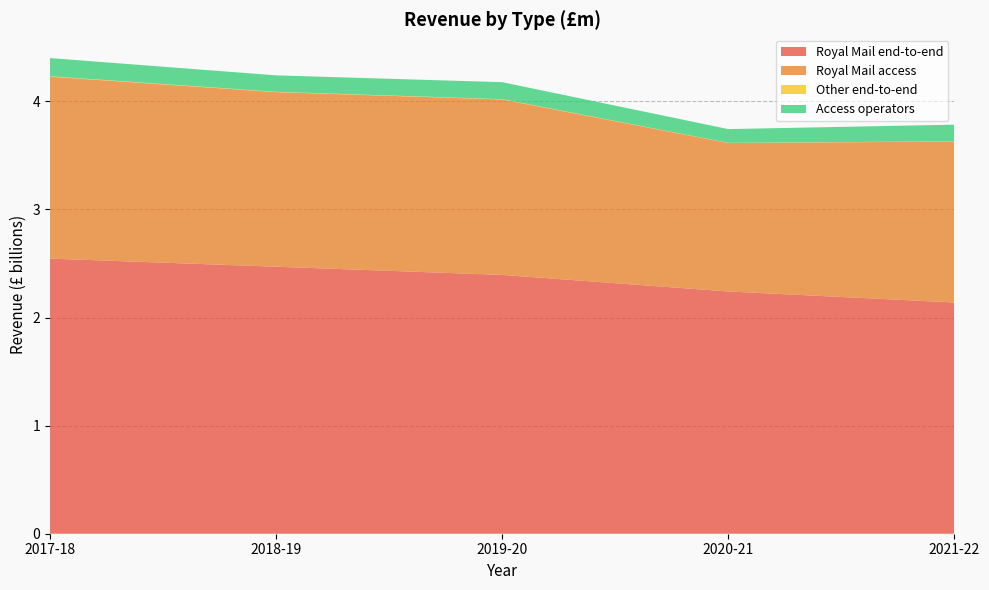

Reading left to right, what are all the values shown in this chart?

Royal Mail end-to-end: 2017-18=2545000000	2018-19=2470000000	2019-20=2394000000	2020-21=2241000000	2021-22=2139000000
Royal Mail access: 2017-18=1683000000	2018-19=1615000000	2019-20=1623000000	2020-21=1373000000	2021-22=1489000000
Other end-to-end: 2017-18=4000000	2018-19=3000000	2019-20=3000000	2020-21=2000000	2021-22=2000000
Access operators: 2017-18=168000000	2018-19=152000000	2019-20=157000000	2020-21=127000000	2021-22=154000000